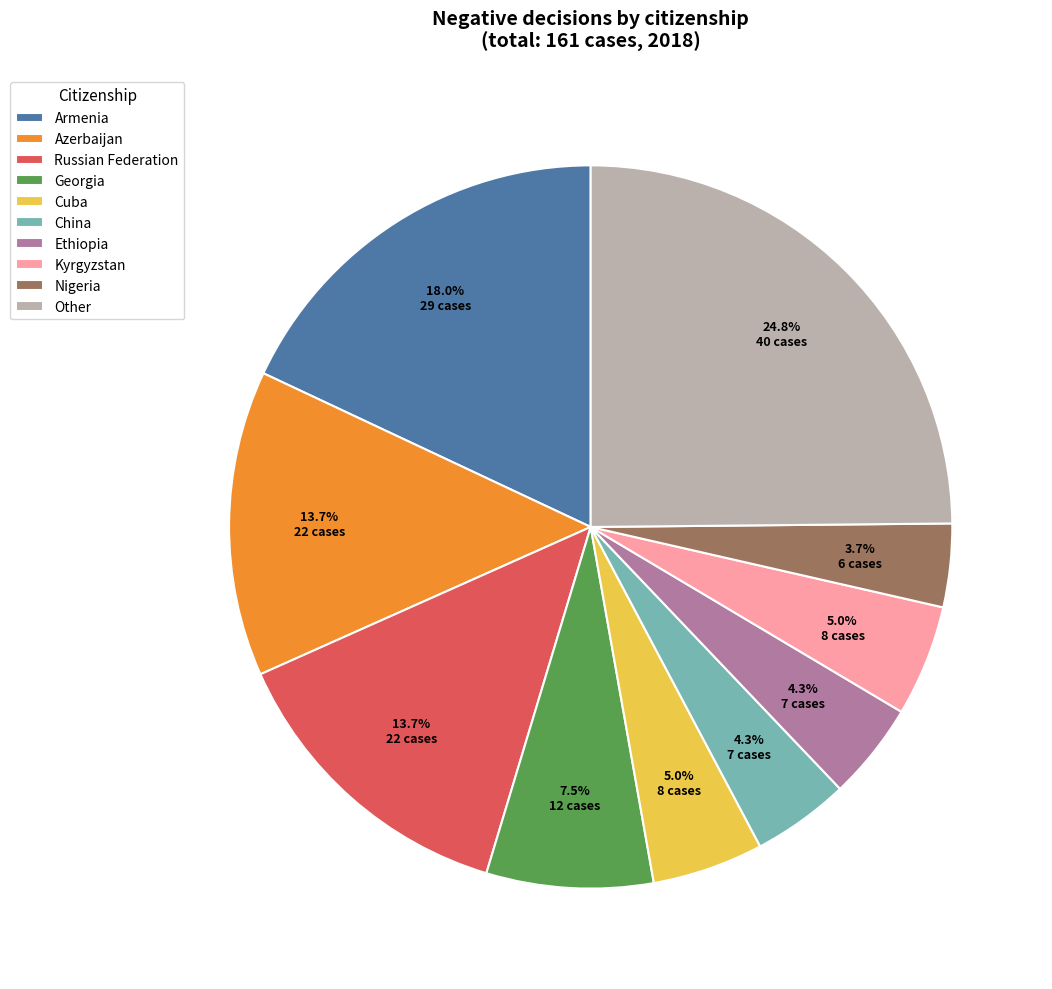

Is Other the majority of the pie?

No